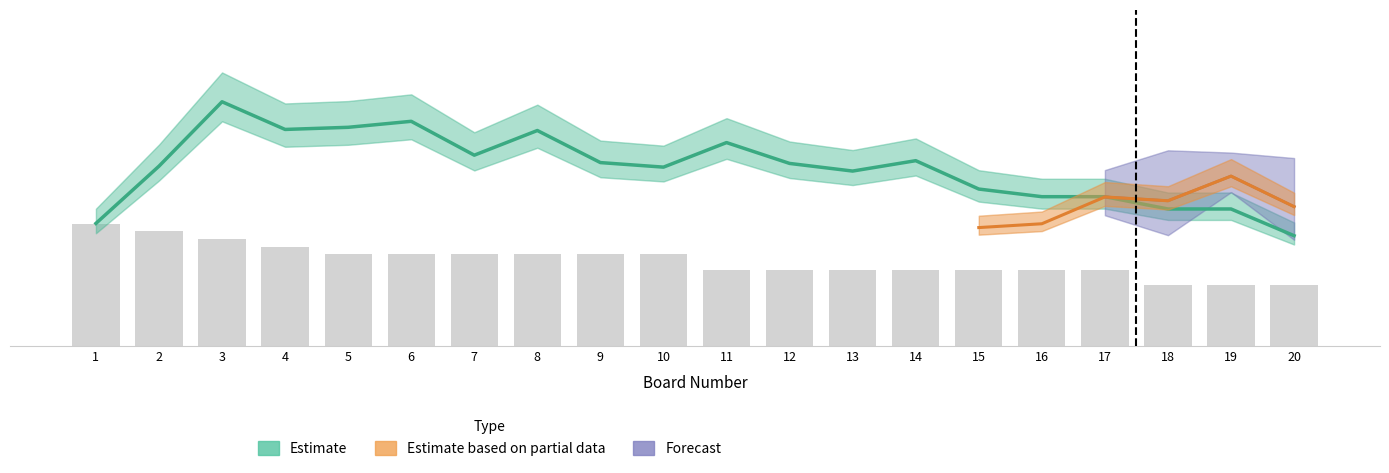

Between 8 and 3, which is larger?

3